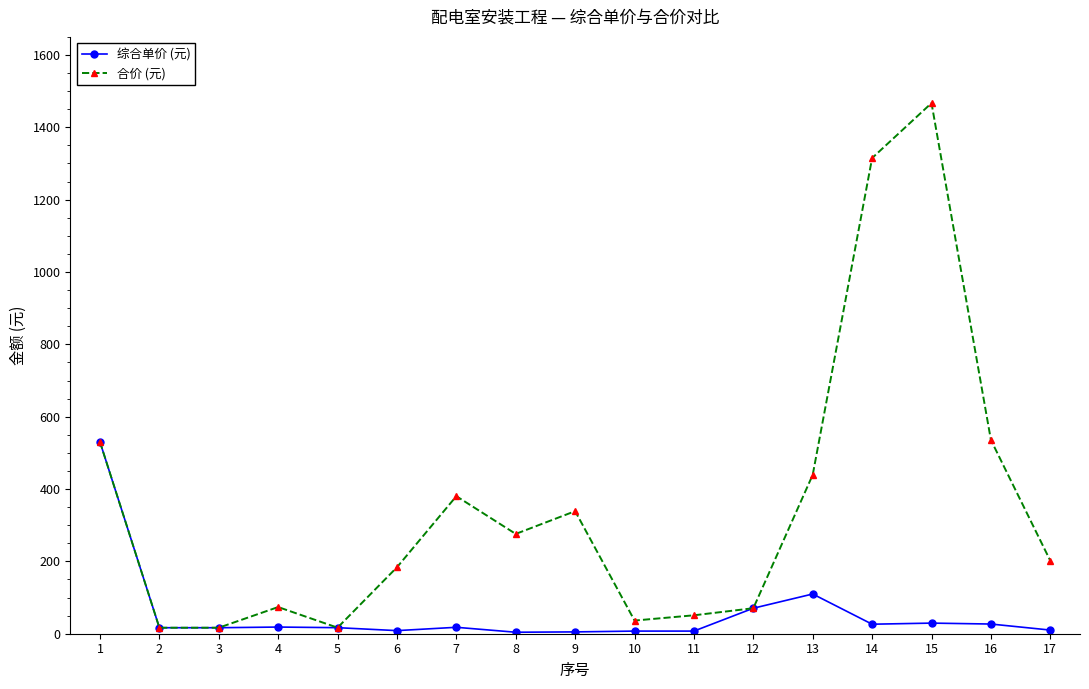

Rank the series at 8 from highest to lowest value.

合价 (元), 综合单价 (元)